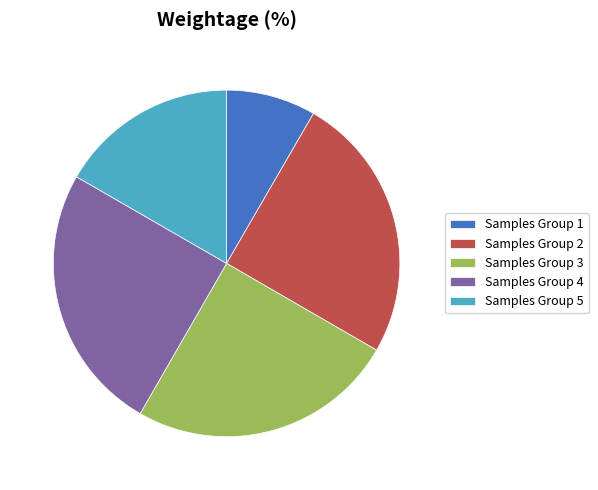

What is the ratio of the value at Samples Group 2 to the value at Samples Group 5?

1.5